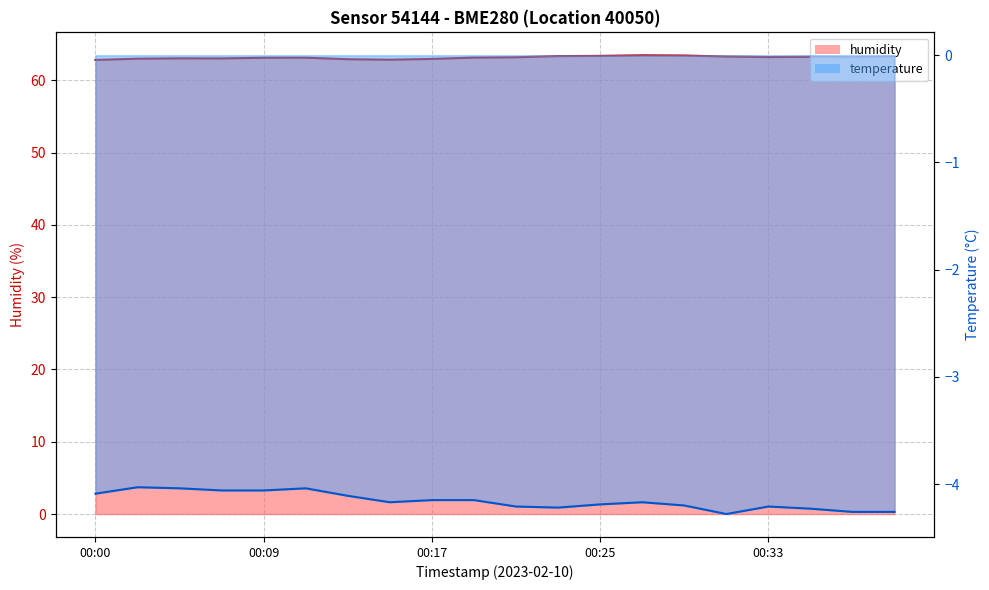

The value of temperature at 00:02 is -1.3. True or false?

False